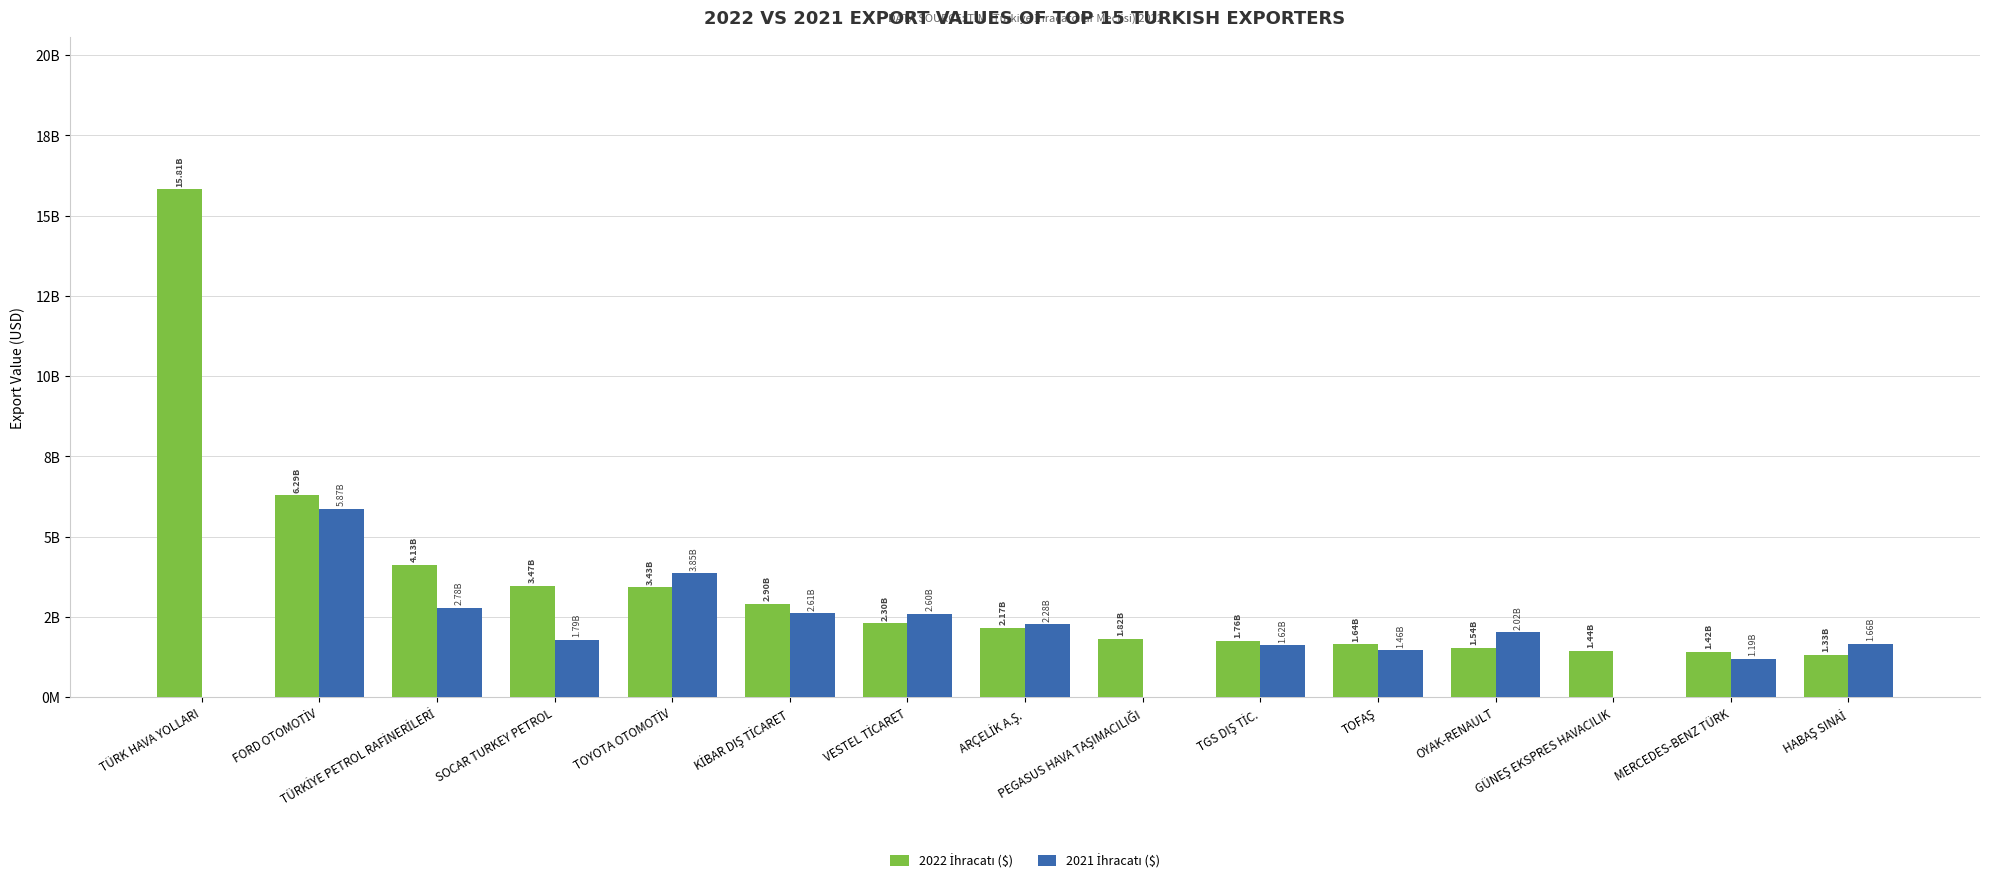

Which series has the largest range (max minus min)?

2022 İhracatı ($)